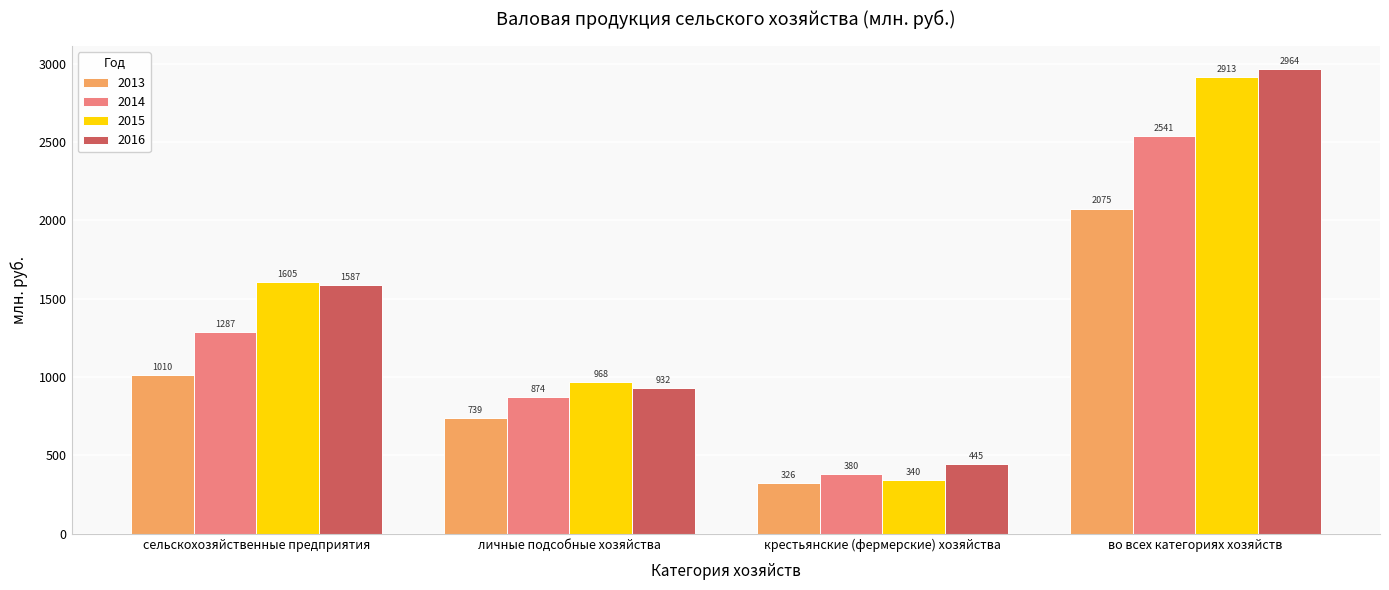

Where is 2013 nearest to the value 1200?

сельскохозяйственные предприятия